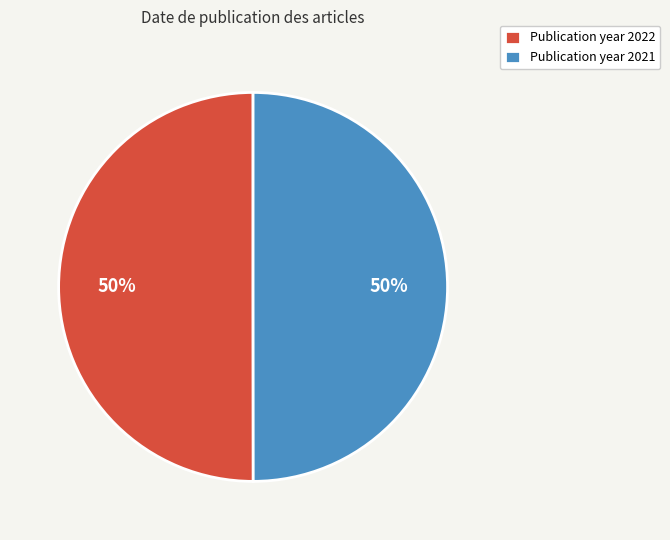

To the nearest percent, what is the combined percentage of Publication year 2021 and Publication year 2022?

100%